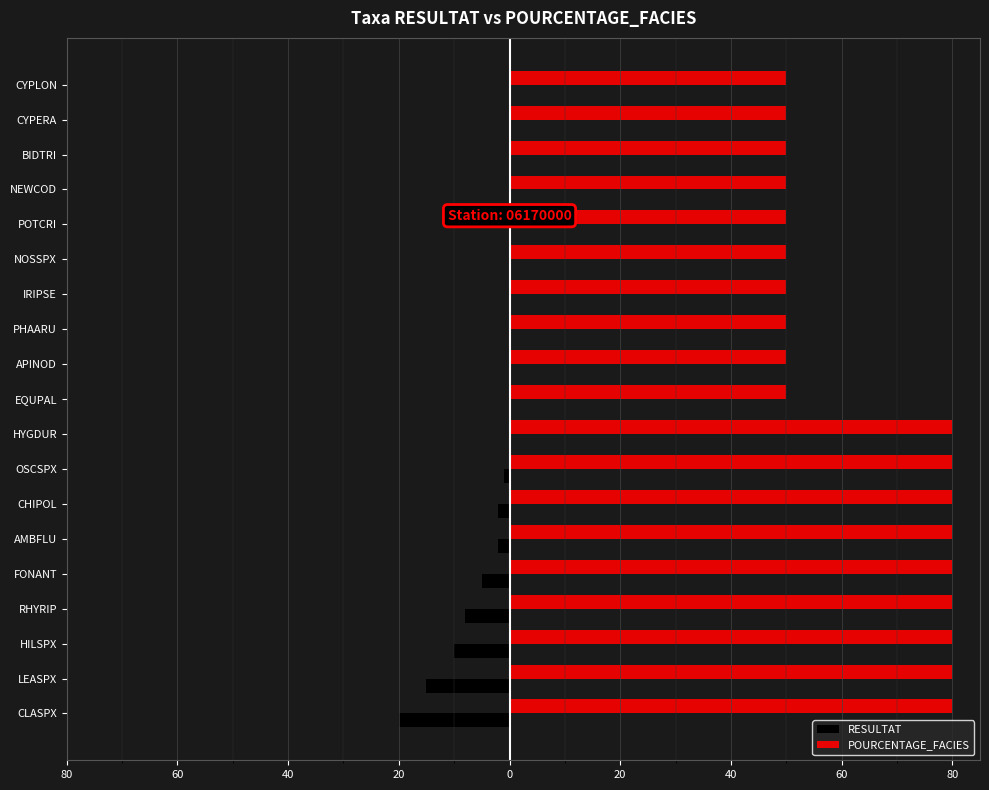

Rank the series by their maximum value, from lowest to highest.

RESULTAT, POURCENTAGE_FACIES